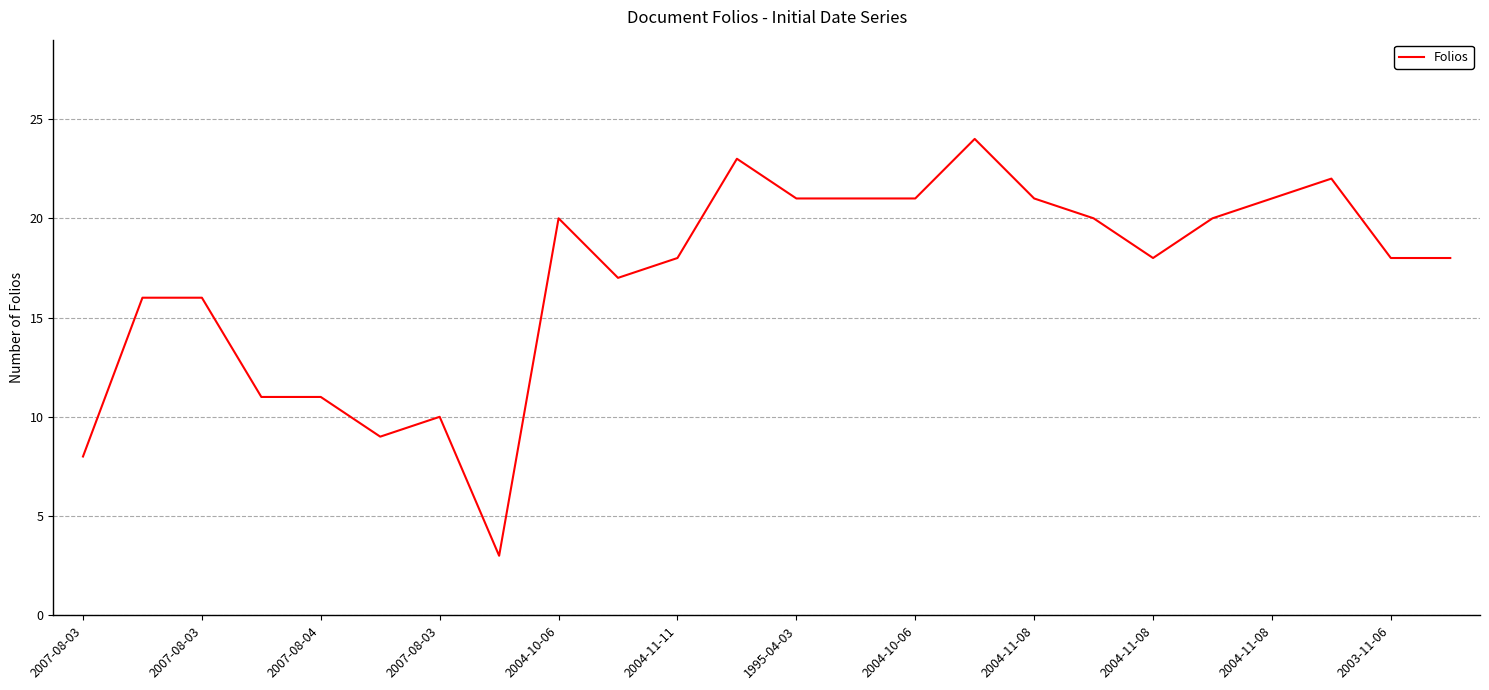

What is the difference between the maximum and minimum values?

21